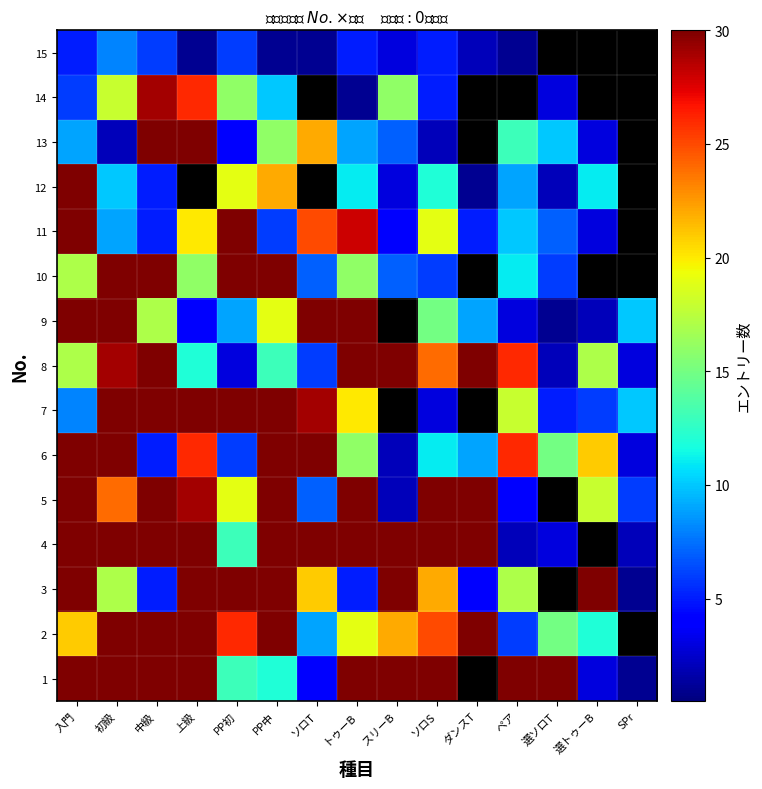

Reading left to right, extract all data points from this chart.

1: 入門=30	初級=30	中級=30	上級=30	PP初=13	PP中=12	ソロT=4	トゥーB=30	スリーB=30	ソロS=30	ダンスT=0	ペア=30	選ソロT=30	選トゥーB=3	SPr=1
2: 入門=21	初級=30	中級=30	上級=30	PP初=26	PP中=30	ソロT=9	トゥーB=19	スリーB=22	ソロS=25	ダンスT=30	ペア=6	選ソロT=15	選トゥーB=12	SPr=0
3: 入門=30	初級=17	中級=5	上級=30	PP初=30	PP中=30	ソロT=21	トゥーB=5	スリーB=30	ソロS=22	ダンスT=4	ペア=17	選ソロT=0	選トゥーB=30	SPr=1
4: 入門=30	初級=30	中級=30	上級=30	PP初=13	PP中=30	ソロT=30	トゥーB=30	スリーB=30	ソロS=30	ダンスT=30	ペア=2	選ソロT=3	選トゥーB=0	SPr=2
5: 入門=30	初級=24	中級=30	上級=29	PP初=19	PP中=30	ソロT=7	トゥーB=30	スリーB=2	ソロS=30	ダンスT=30	ペア=4	選ソロT=0	選トゥーB=18	SPr=6
6: 入門=30	初級=30	中級=5	上級=26	PP初=6	PP中=30	ソロT=30	トゥーB=16	スリーB=2	ソロS=11	ダンスT=9	ペア=26	選ソロT=15	選トゥーB=21	SPr=3
7: 入門=8	初級=30	中級=30	上級=30	PP初=30	PP中=30	ソロT=29	トゥーB=20	スリーB=0	ソロS=3	ダンスT=0	ペア=18	選ソロT=5	選トゥーB=6	SPr=10
8: 入門=17	初級=29	中級=30	上級=12	PP初=3	PP中=13	ソロT=6	トゥーB=30	スリーB=30	ソロS=24	ダンスT=30	ペア=26	選ソロT=2	選トゥーB=17	SPr=3
9: 入門=30	初級=30	中級=17	上級=4	PP初=9	PP中=19	ソロT=30	トゥーB=30	スリーB=0	ソロS=15	ダンスT=9	ペア=3	選ソロT=1	選トゥーB=2	SPr=10
10: 入門=17	初級=30	中級=30	上級=16	PP初=30	PP中=30	ソロT=7	トゥーB=16	スリーB=7	ソロS=6	ダンスT=0	ペア=11	選ソロT=6	選トゥーB=0	SPr=0
11: 入門=30	初級=9	中級=5	上級=20	PP初=30	PP中=6	ソロT=25	トゥーB=28	スリーB=4	ソロS=19	ダンスT=5	ペア=10	選ソロT=7	選トゥーB=3	SPr=0
12: 入門=30	初級=10	中級=5	上級=0	PP初=19	PP中=22	ソロT=0	トゥーB=11	スリーB=3	ソロS=12	ダンスT=1	ペア=9	選ソロT=2	選トゥーB=11	SPr=0
13: 入門=9	初級=2	中級=30	上級=30	PP初=4	PP中=16	ソロT=22	トゥーB=9	スリーB=7	ソロS=2	ダンスT=0	ペア=13	選ソロT=10	選トゥーB=3	SPr=0
14: 入門=6	初級=18	中級=29	上級=26	PP初=16	PP中=10	ソロT=0	トゥーB=1	スリーB=16	ソロS=5	ダンスT=0	ペア=0	選ソロT=3	選トゥーB=0	SPr=0
15: 入門=5	初級=8	中級=6	上級=1	PP初=6	PP中=1	ソロT=1	トゥーB=5	スリーB=3	ソロS=5	ダンスT=2	ペア=1	選ソロT=0	選トゥーB=0	SPr=0